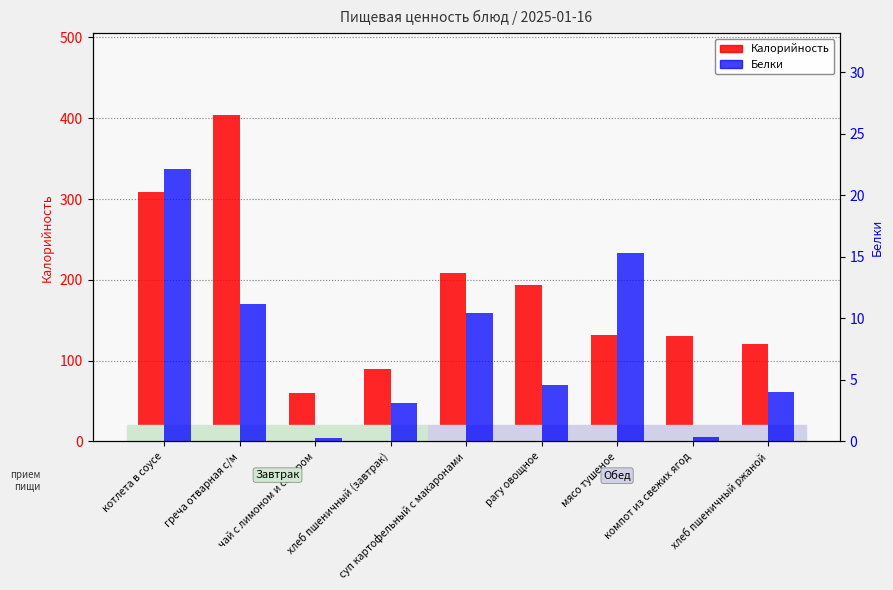

What is the total value across all series at хлеб пшеничный ржаной?

125.0